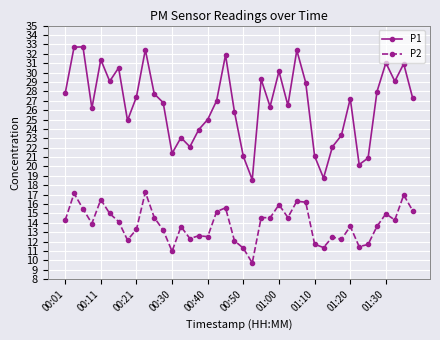

Which series has the widest spread of values?

P1